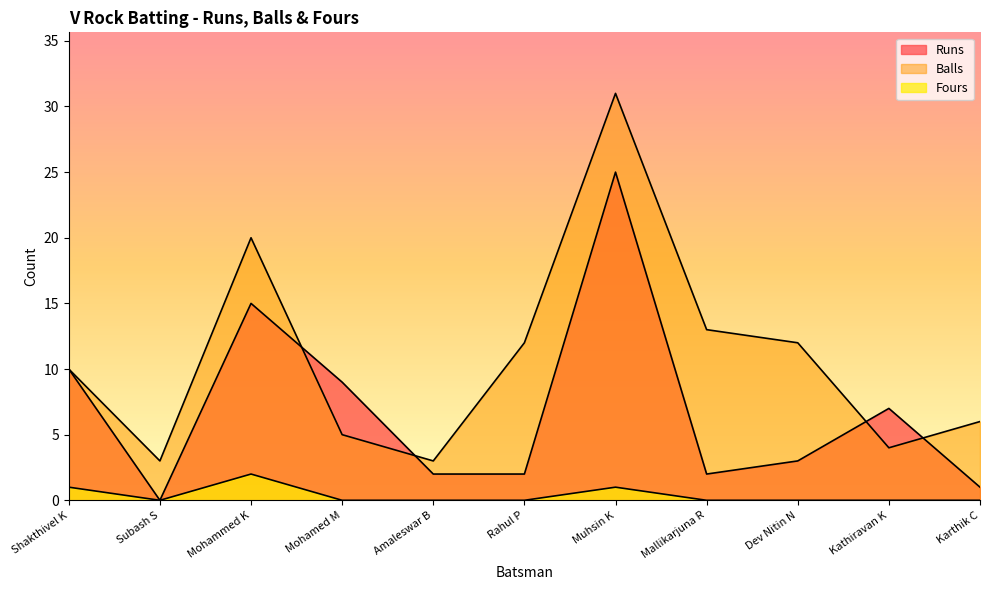

How many interior local valleys does the Balls series have?

3